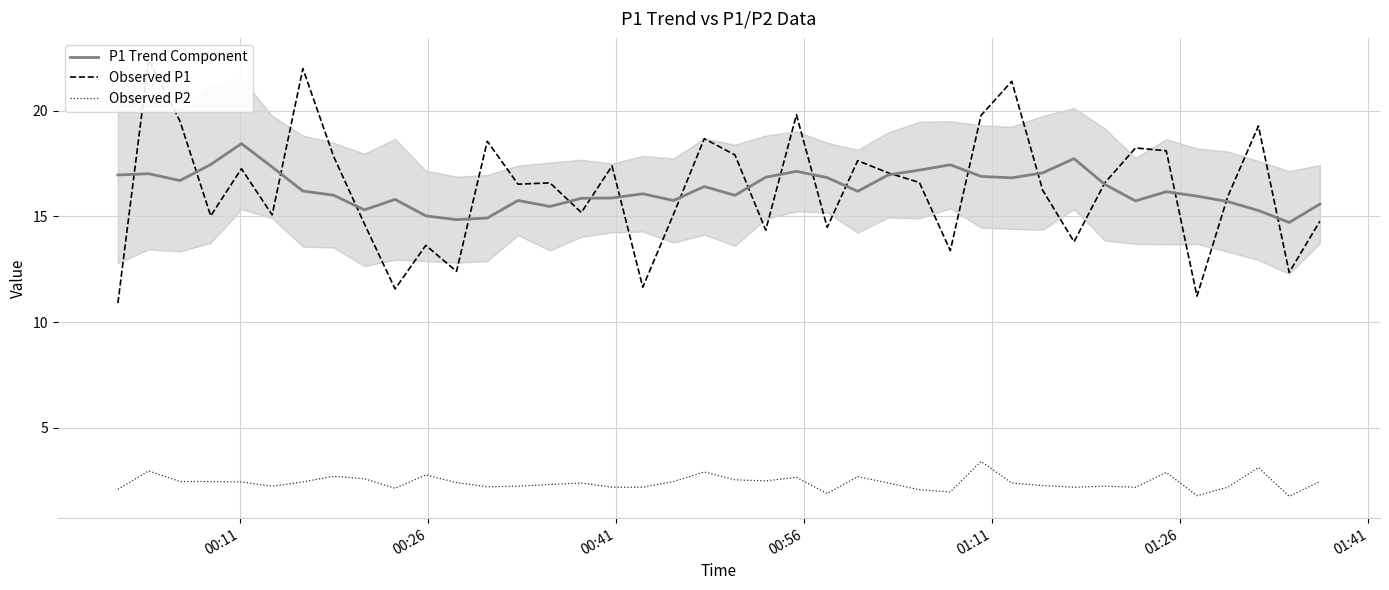

True or false: Observed P2 and P1 Trend Component cross at least once.

False